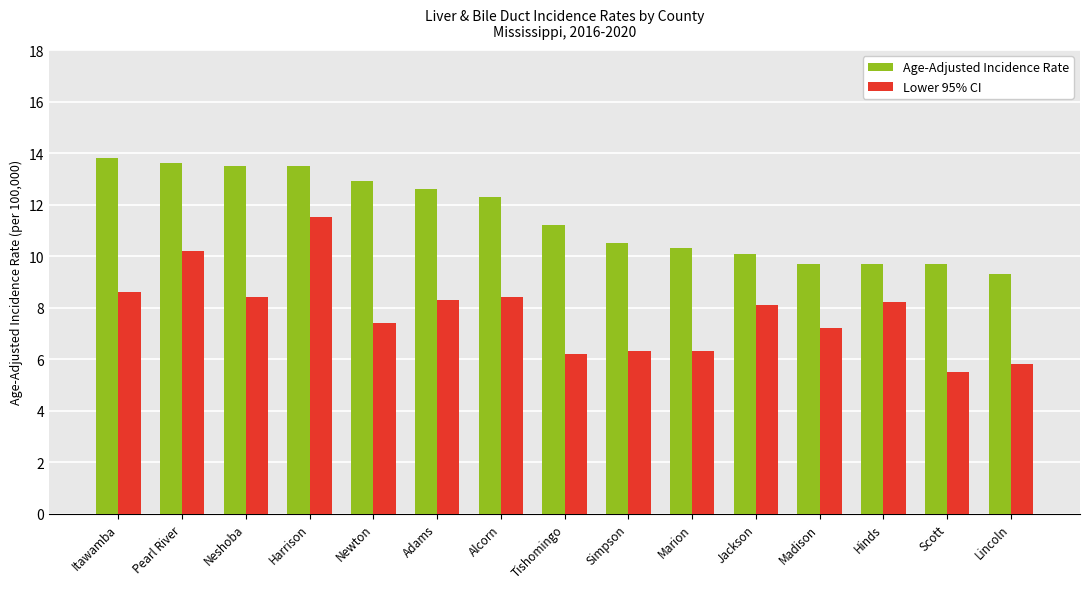

What is the label of the 8th bar from the left?

Tishomingo